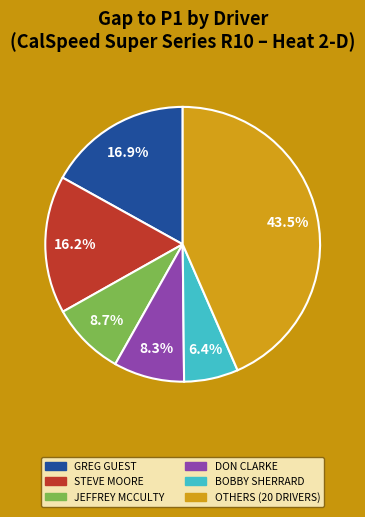

Is there any slice that represents more than half of the pie?

No